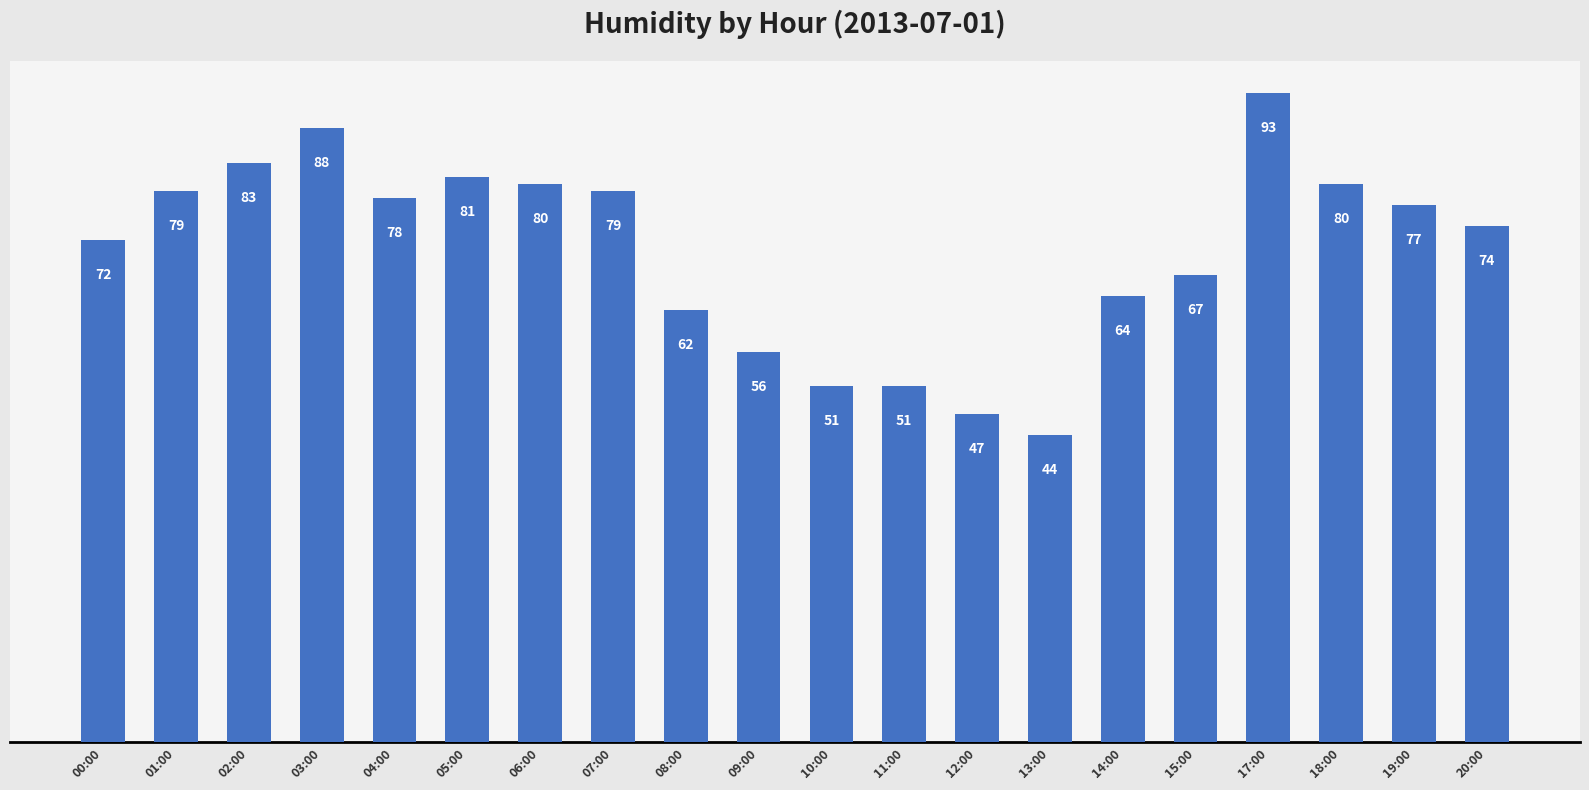

Which label corresponds to the largest value in the chart?

17:00